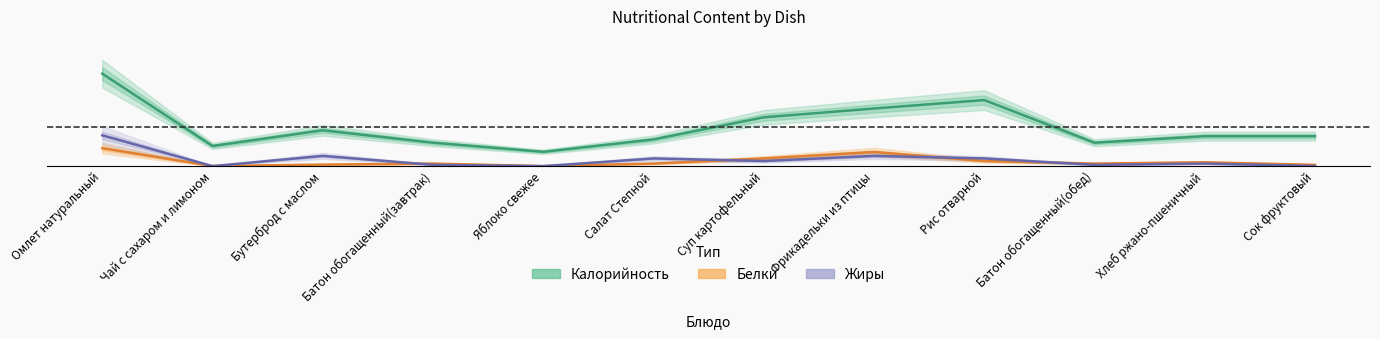

Reading left to right, what are all the values shown in this chart?

Калорийность: Омлет натуральный=72.0	Чай с сахаром и лимоном=15.7	Бутерброд с маслом=27.9	Батон обогащенный(завтрак)=18.3	Яблоко свежее=11.2	Салат Степной=20.8	Суп картофельный=38.0	Фрикадельки из птицы=44.9	Рис отварной=51.5	Батон обогащенный(обед)=18.3	Хлеб ржано-пшеничный=23.3	Сок фруктовый=23.3
Белки: Омлет натуральный=14.0	Чай с сахаром и лимоном=0.1	Бутерброд с маслом=1.2	Батон обогащенный(завтрак)=2.0	Яблоко свежее=0.0	Салат Степной=2.0	Суп картофельный=6.0	Фрикадельки из птицы=11.0	Рис отварной=4.0	Батон обогащенный(обед)=2.0	Хлеб ржано-пшеничный=3.0	Сок фруктовый=1.0
Жиры: Омлет натуральный=24.0	Чай с сахаром и лимоном=0.0	Бутерброд с маслом=8.0	Батон обогащенный(завтрак)=1.0	Яблоко свежее=0.0	Салат Степной=6.0	Суп картофельный=4.0	Фрикадельки из птицы=8.0	Рис отварной=6.0	Батон обогащенный(обед)=1.0	Хлеб ржано-пшеничный=2.0	Сок фруктовый=0.1